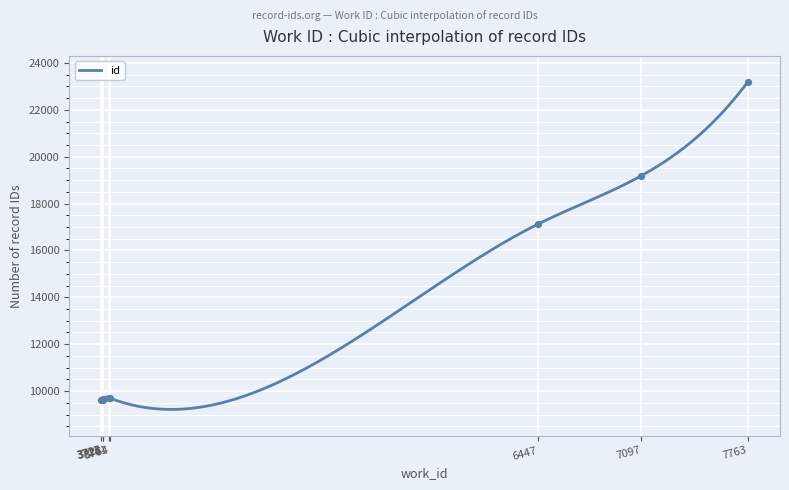

Which has a higher value, 3761 or 7097?

7097